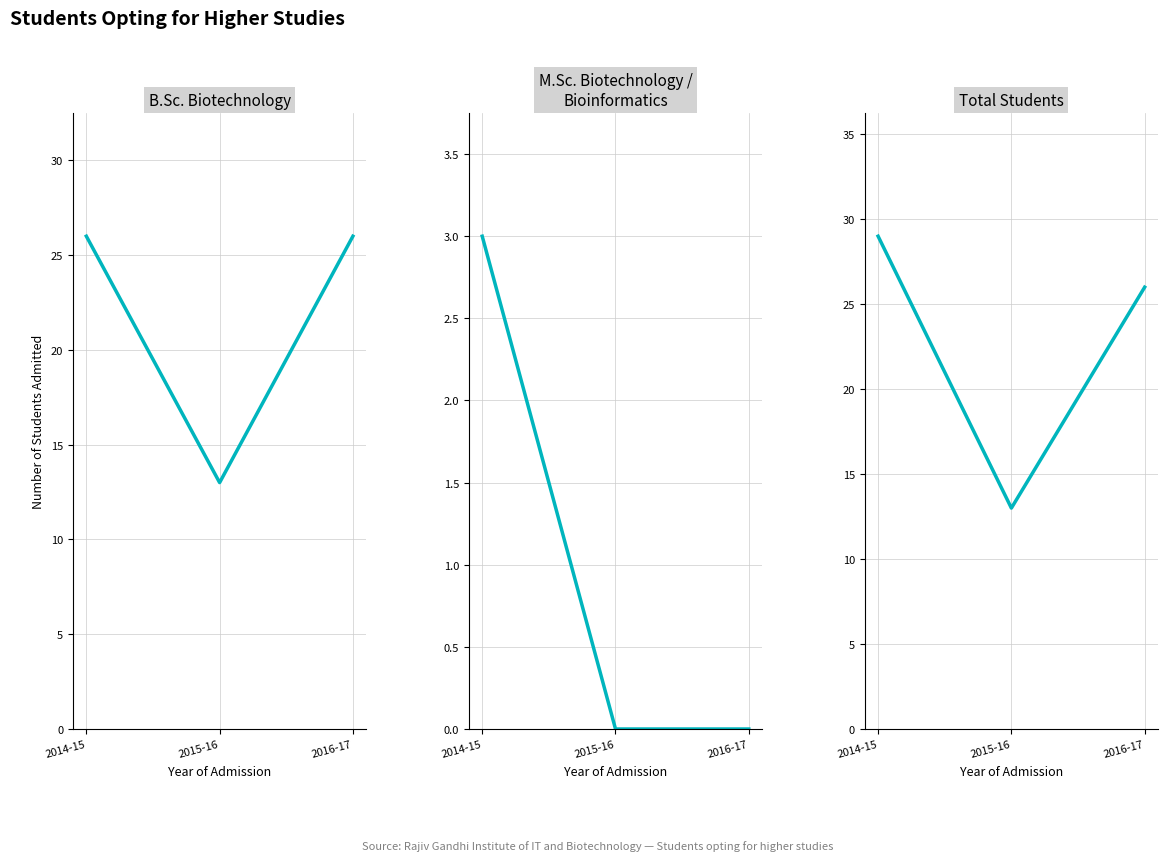

At how many categories does at least one series exceed 13?

2